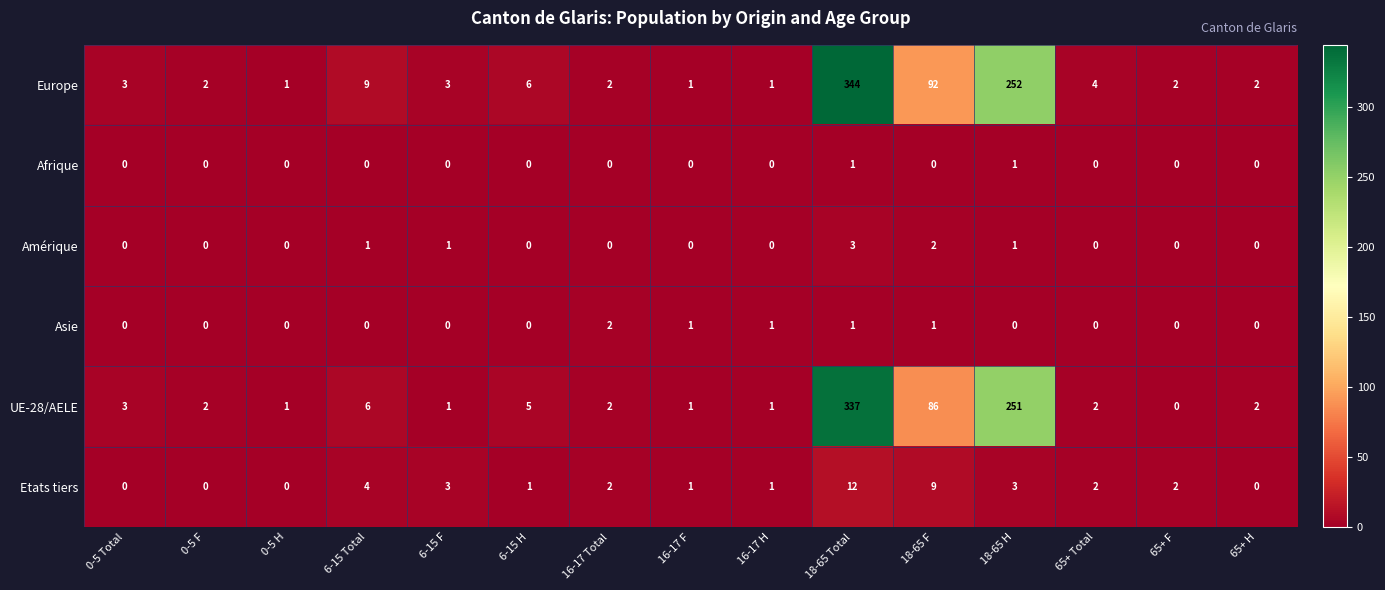

What is the total value across all series at 0-5 Total?

6